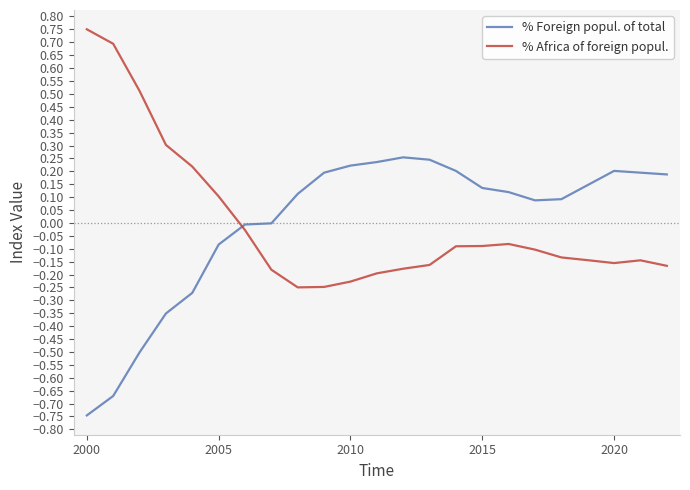

After their last crossing, which series has the higher values: % Africa of foreign popul. or % Foreign popul. of total?

% Foreign popul. of total